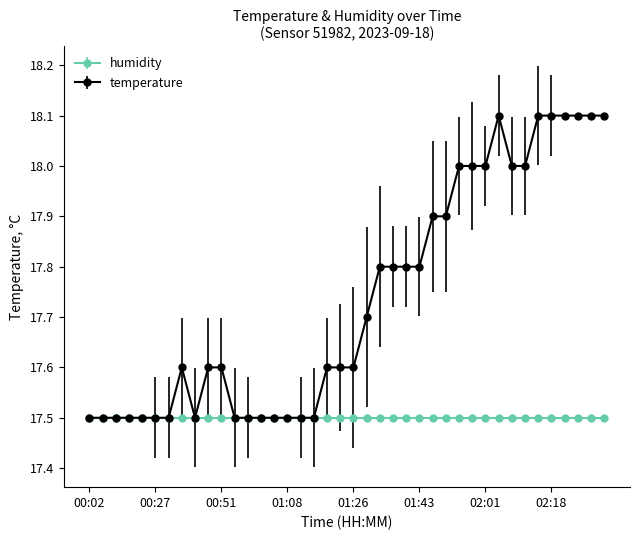

What is the minimum value shown in the chart?

17.5